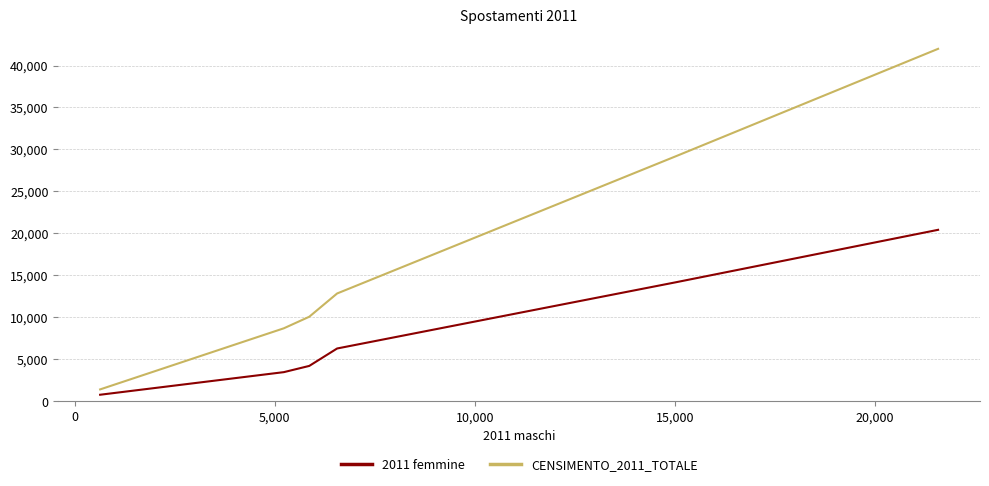

Which series has the largest range (max minus min)?

CENSIMENTO_2011_TOTALE